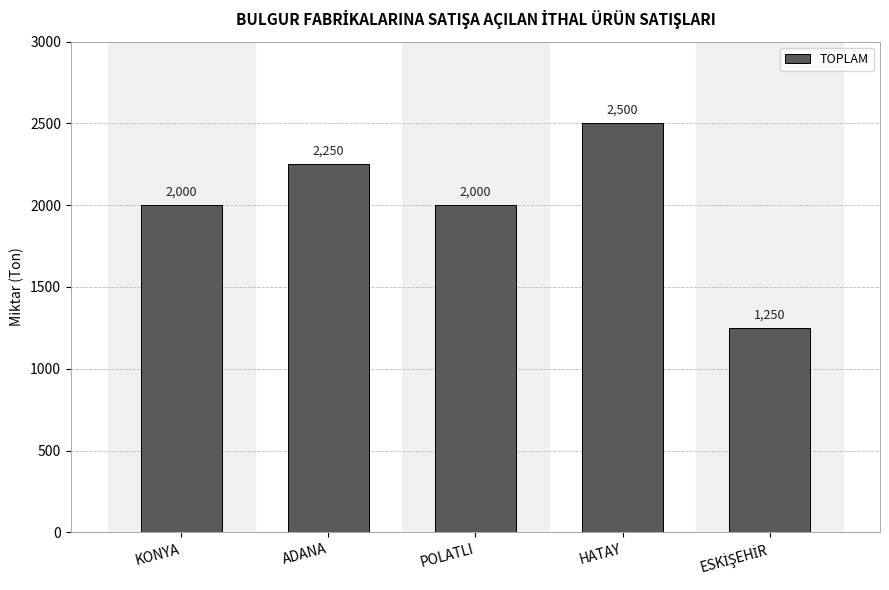

How many values are below 2000?

1